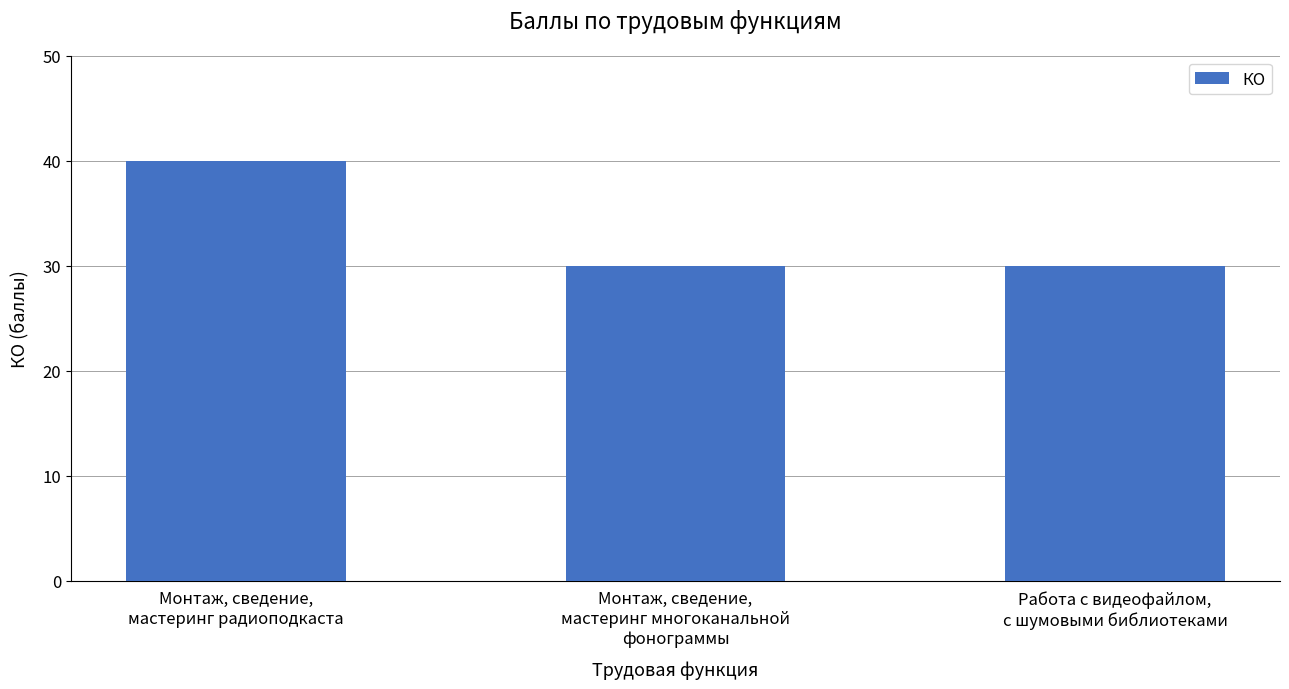

Reading left to right, extract all data points from this chart.

Монтаж, сведение,
мастеринг радиоподкаста=40	Монтаж, сведение,
мастеринг многоканальной
фонограммы=30	Работа с видеофайлом,
с шумовыми библиотеками=30